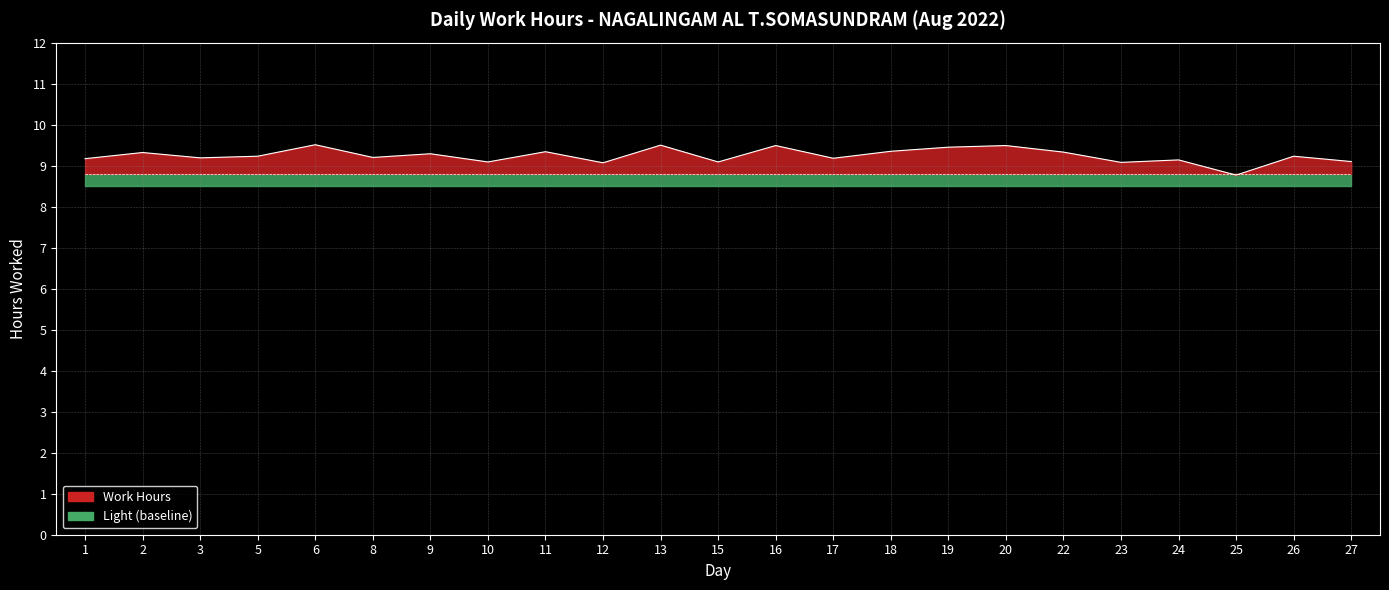

What is the minimum value shown in the chart?

8.8